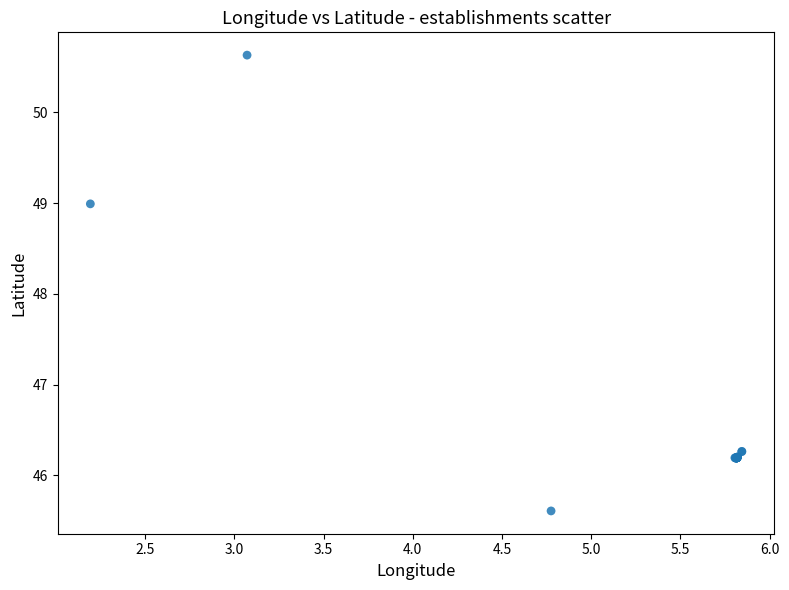

What Y value in the scatter plot is closest to 48?

49.0